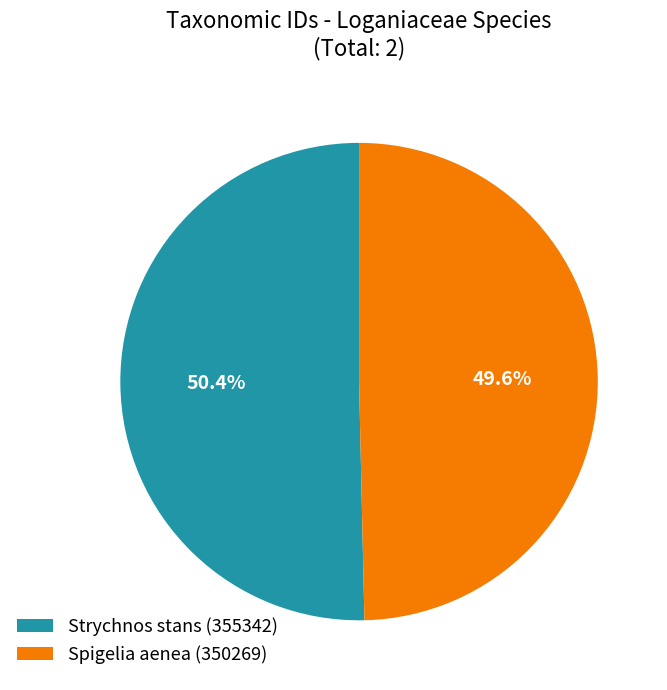

How much of the chart is everything except Spigelia aenea (350269)?

50.4%